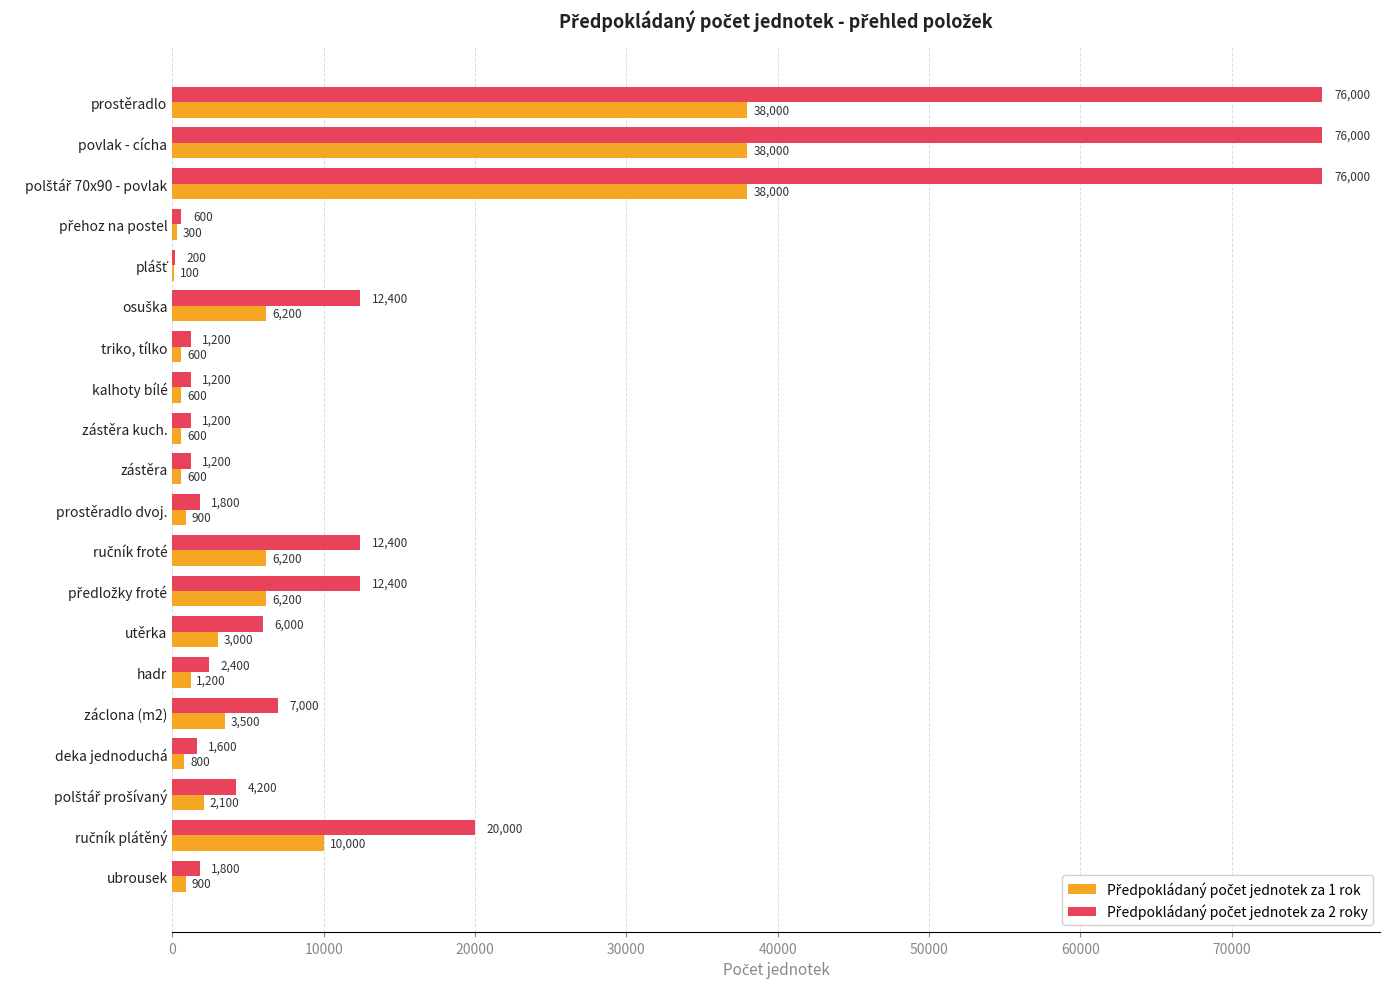

What is the total value across all series at triko, tílko?

1800